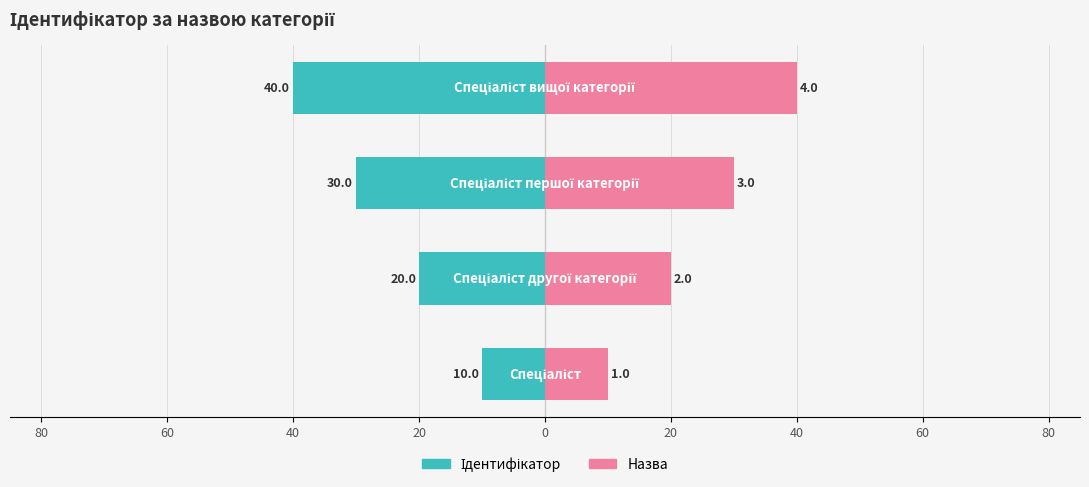

Reading left to right, extract all data points from this chart.

Ідентифікатор: -10	-20	-30	-40
Назва: 10	20	30	40